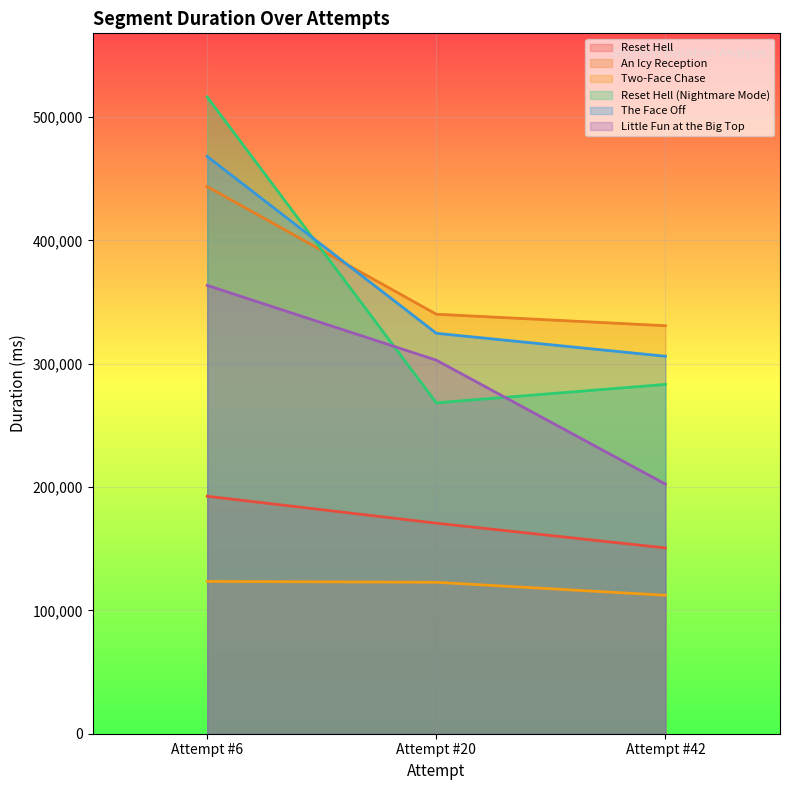

List the labels in order of Reset Hell (Nightmare Mode) value, smallest first.

Attempt #20, Attempt #42, Attempt #6